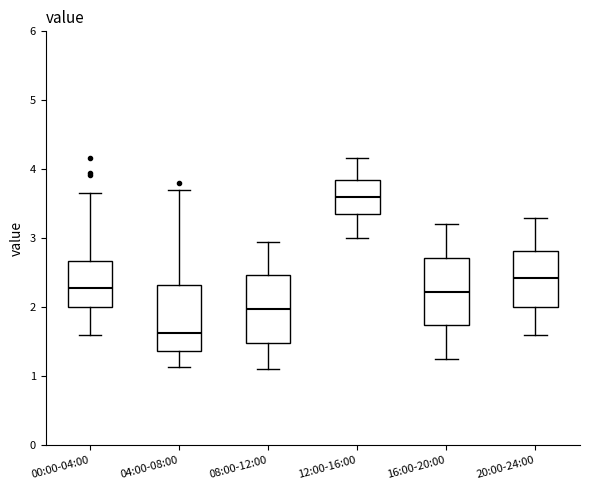

Reading left to right, transcribe this box plot: for each box, give where its median line is, the range the box spans, and where its two whiskers end, as read against the y-axis. The values are not printed on the chart, so give them approximately, as read against the axis.

00:00-04:00: median 2.3, box 2.0 to 2.7, whiskers 1.6 to 3.7
04:00-08:00: median 1.6, box 1.4 to 2.3, whiskers 1.1 to 3.7
08:00-12:00: median 2.0, box 1.5 to 2.5, whiskers 1.1 to 3.0
12:00-16:00: median 3.6, box 3.4 to 3.9, whiskers 3.0 to 4.2
16:00-20:00: median 2.2, box 1.7 to 2.7, whiskers 1.3 to 3.2
20:00-24:00: median 2.4, box 2.0 to 2.8, whiskers 1.6 to 3.3